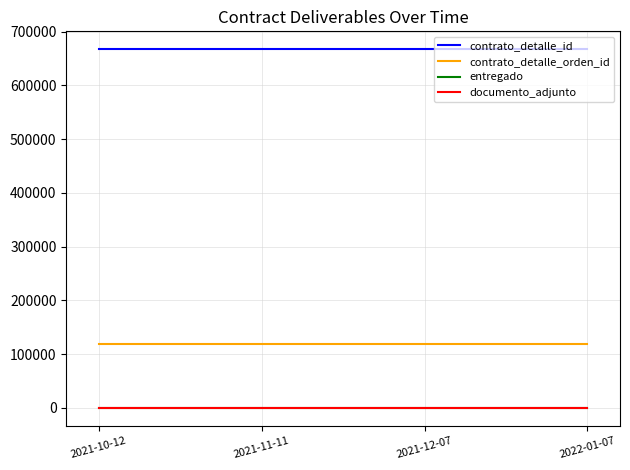

How many lines are shown in the chart?

4